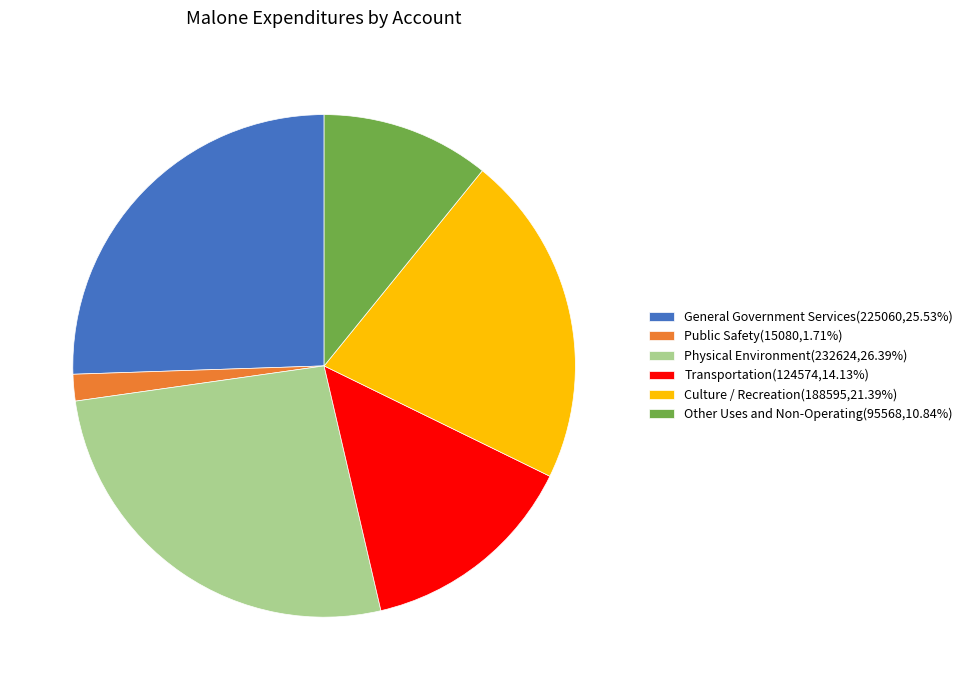

Is it true that Other Uses and Non-Operating is 1% of the pie?

False